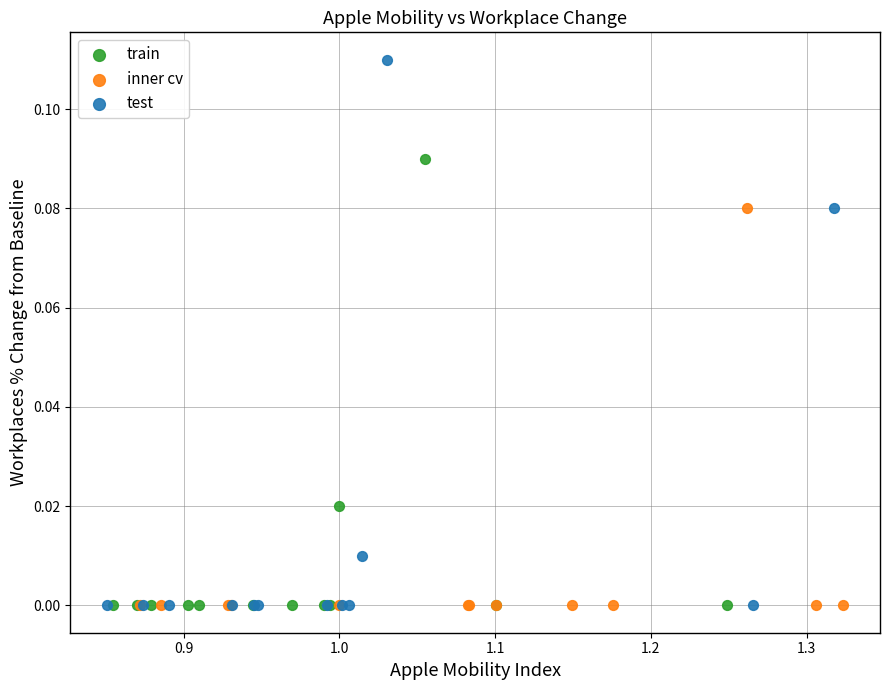

Which series contains the highest Y value?

test